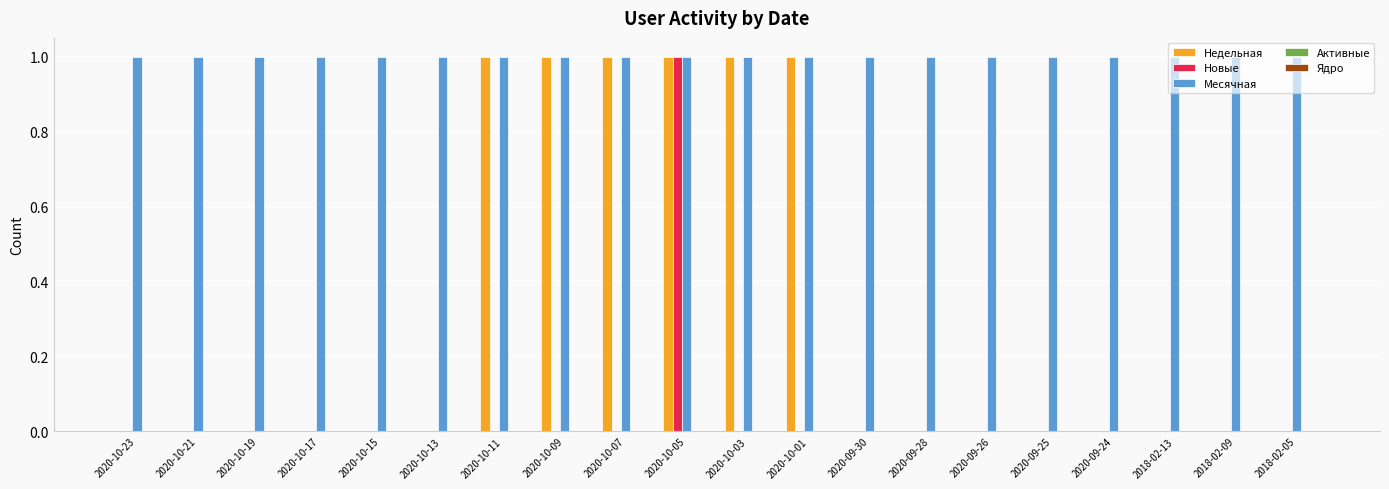

What is the sum of all Месячная values?

20